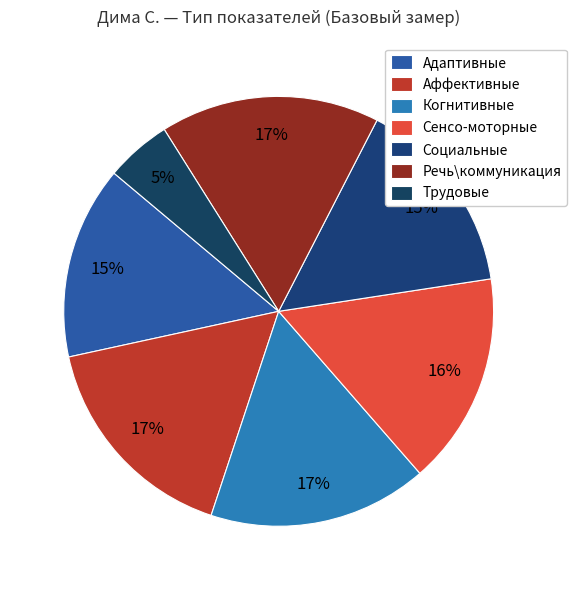

To the nearest percent, what is the combined percentage of Речь\коммуникация and Социальные?

32%